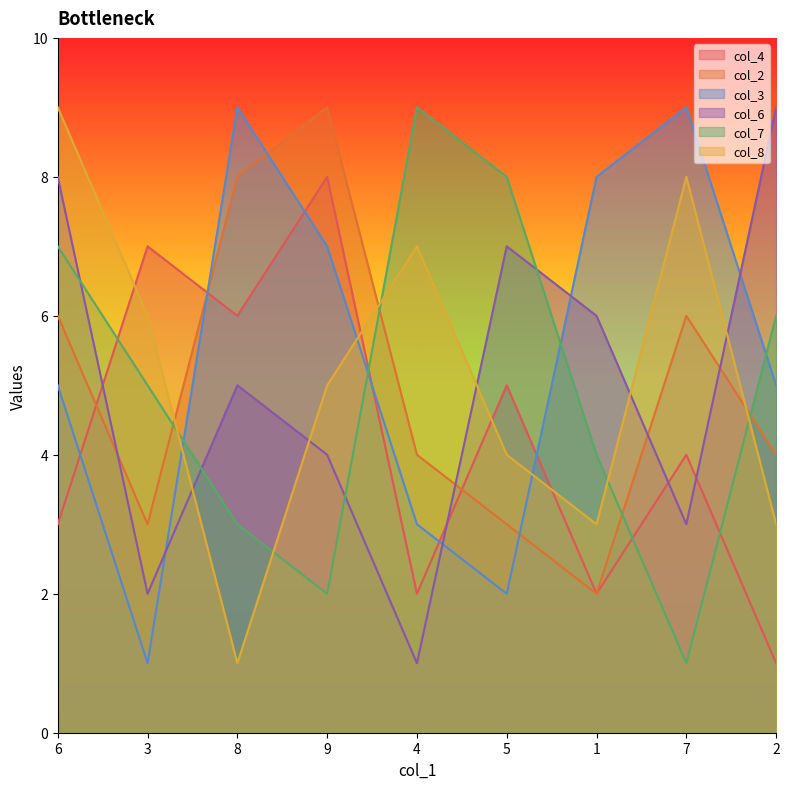

What is the highest value of the col_3 series?

9